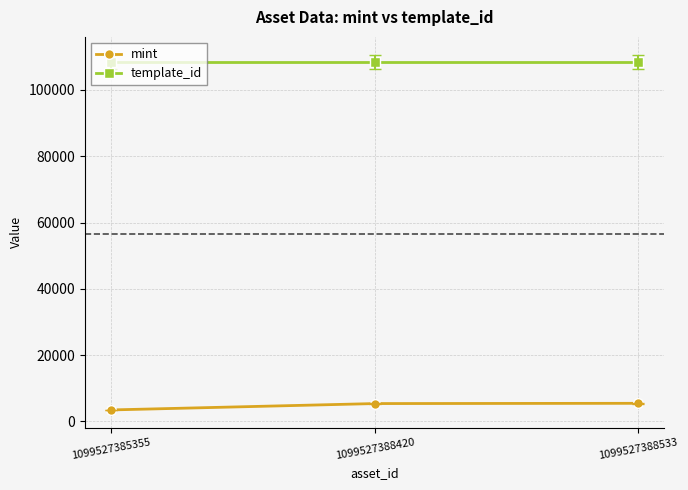

What is the spread (max minus min) of values at 1099527388533?

103043